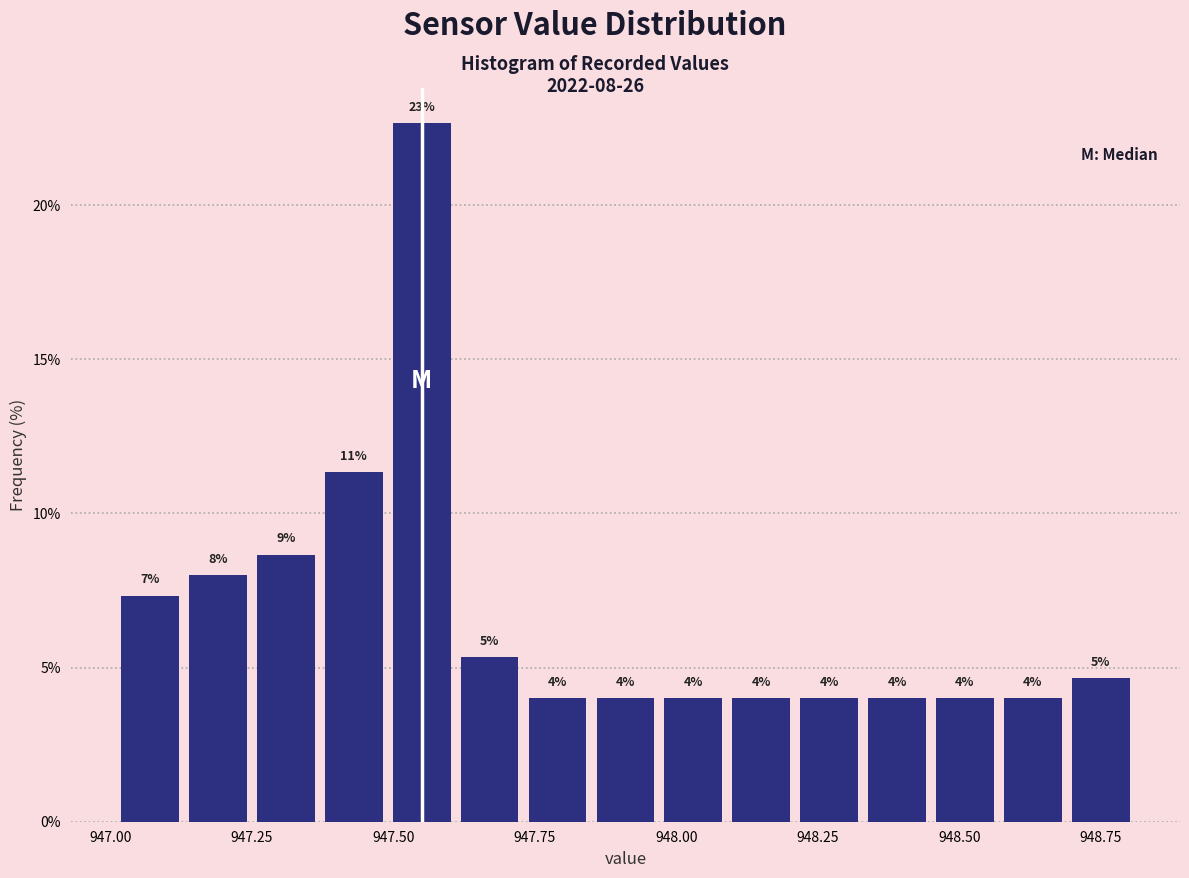

Around what value on the x-axis is the tallest bar? Give the approximate position of its centre, as read against the axis.

947.55